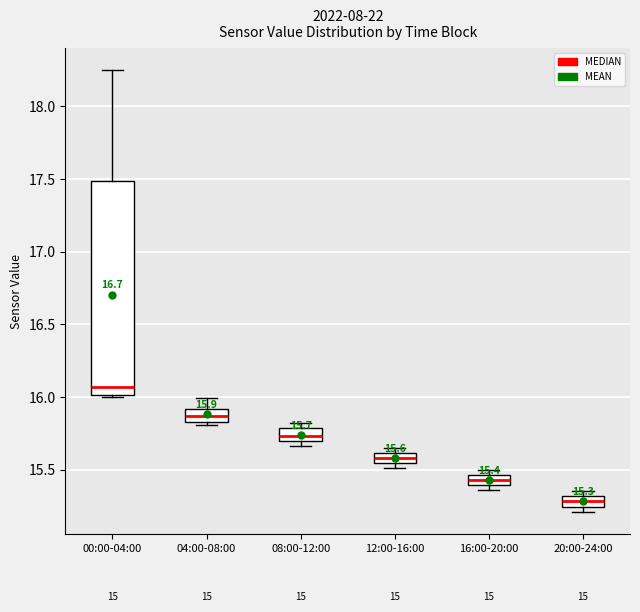

Which box has the lowest median line?

20:00-24:00